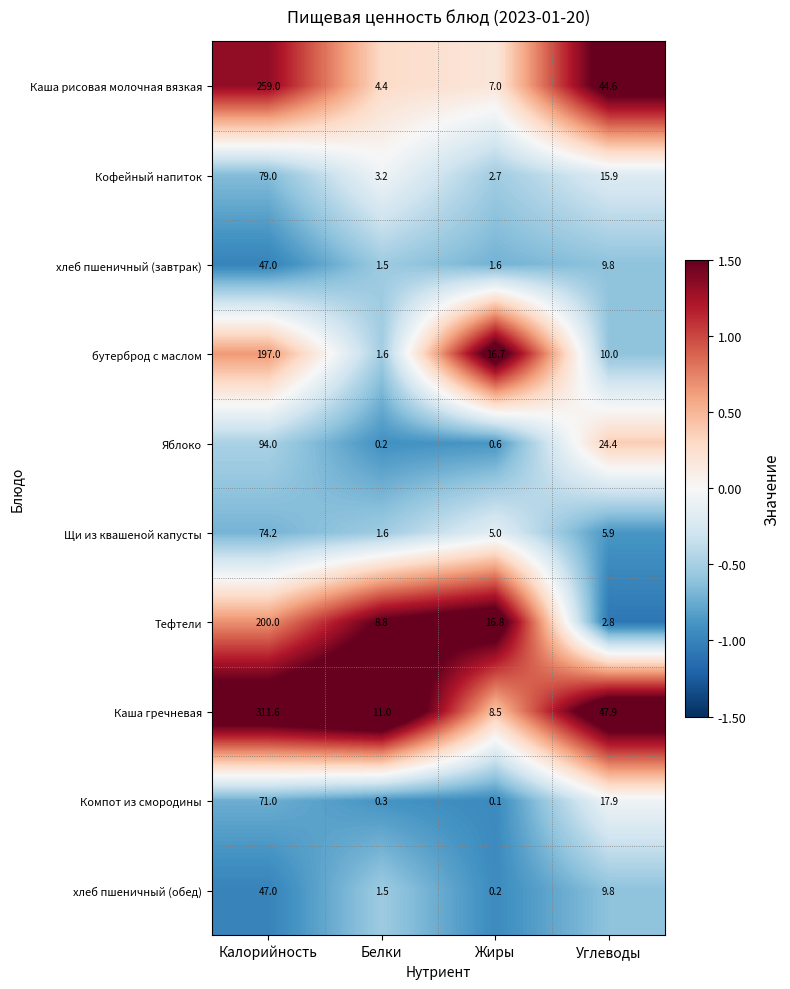

Between Жиры and Углеводы, which series saw the biggest shift?

Каша гречневая